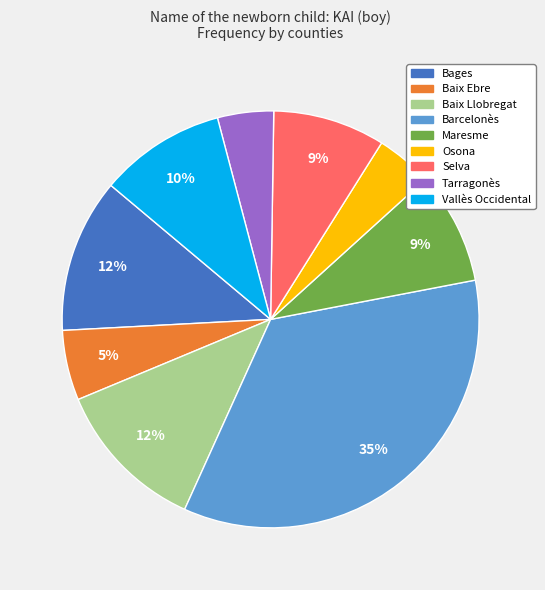

Which category has the biggest portion of the pie?

Barcelonès